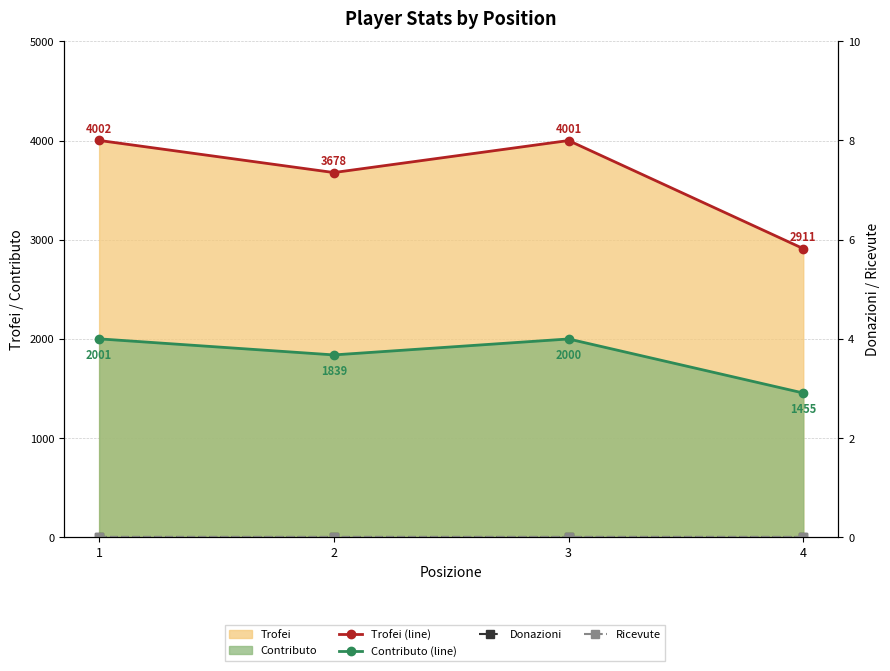

True or false: Contributo (line) and Ricevute cross at least once.

False